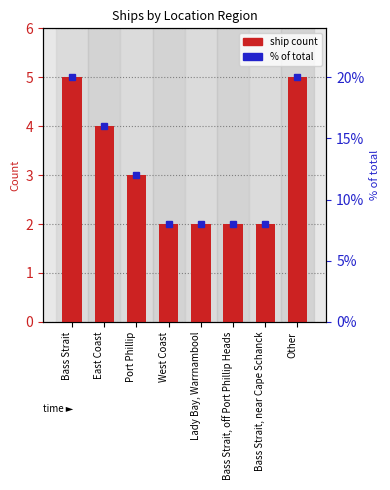

Reading left to right, what are all the values shown in this chart?

5	4	3	2	2	2	2	5